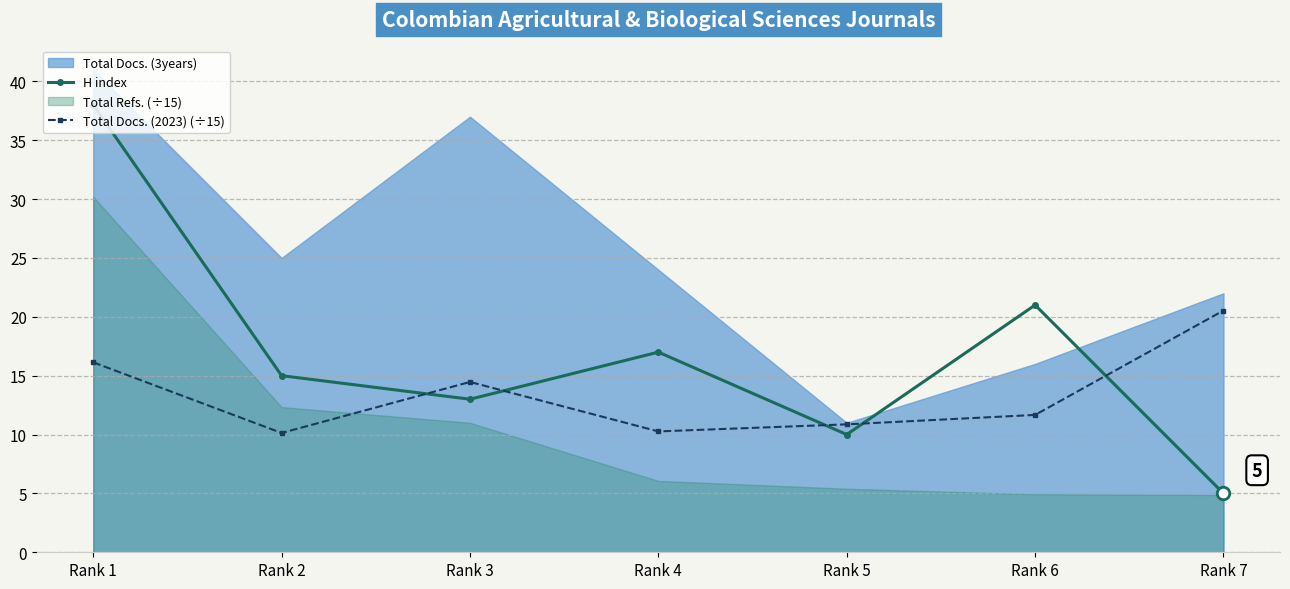

Reading left to right, extract all data points from this chart.

H index: Rank 1=38.0	Rank 2=15.0	Rank 3=13.0	Rank 4=17.0	Rank 5=10.0	Rank 6=21.0	Rank 7=5.0
Total Docs. (2023) (÷15): Rank 1=16.1	Rank 2=10.1	Rank 3=14.5	Rank 4=10.3	Rank 5=10.9	Rank 6=11.7	Rank 7=20.5